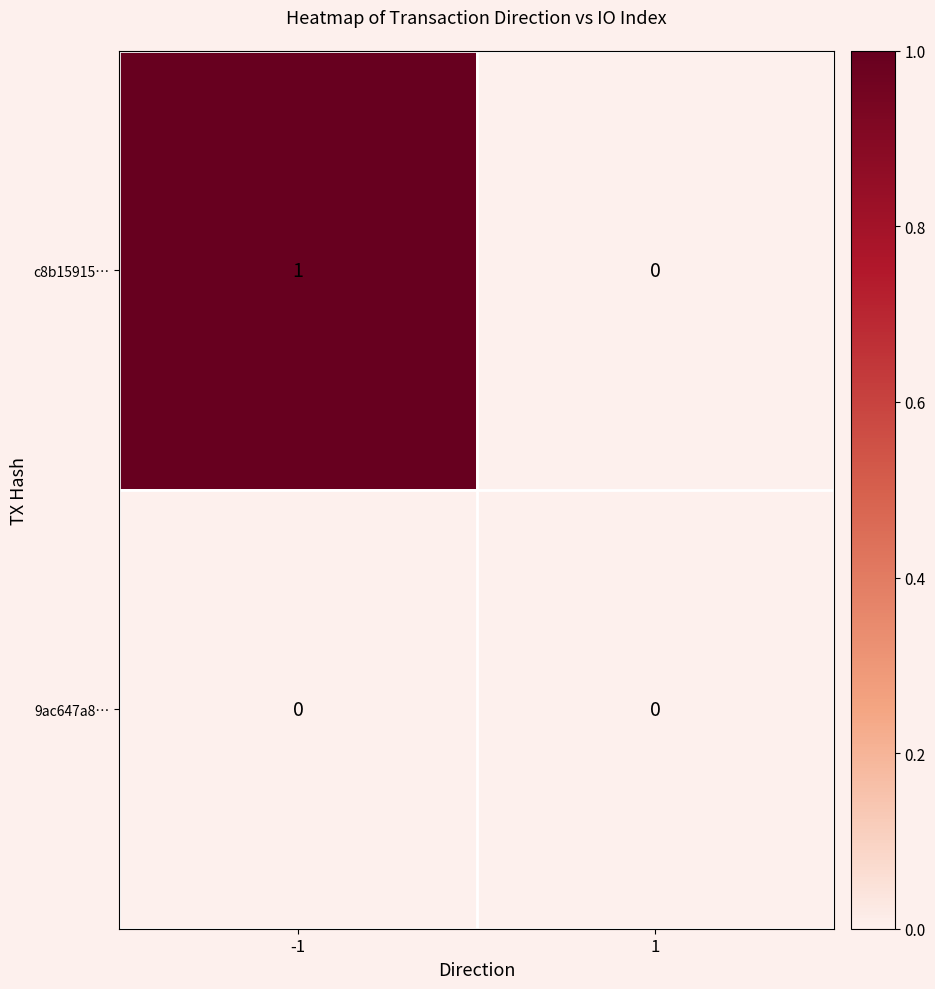

Which series has the largest total across all categories?

c8b15915…